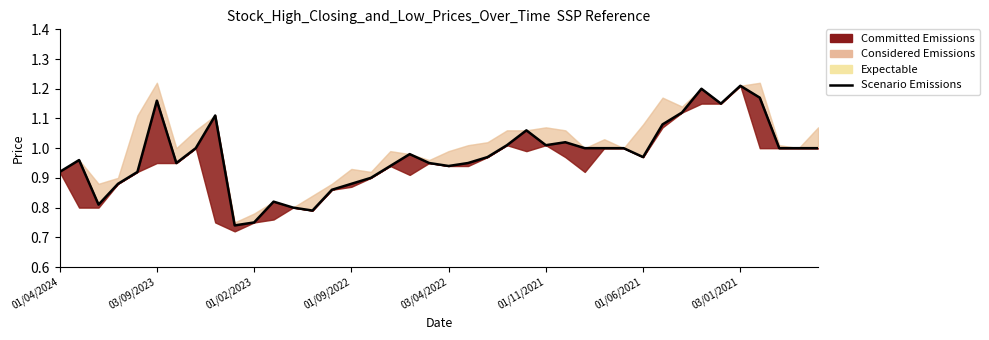

Is this an area chart (filled region under the line)?

No